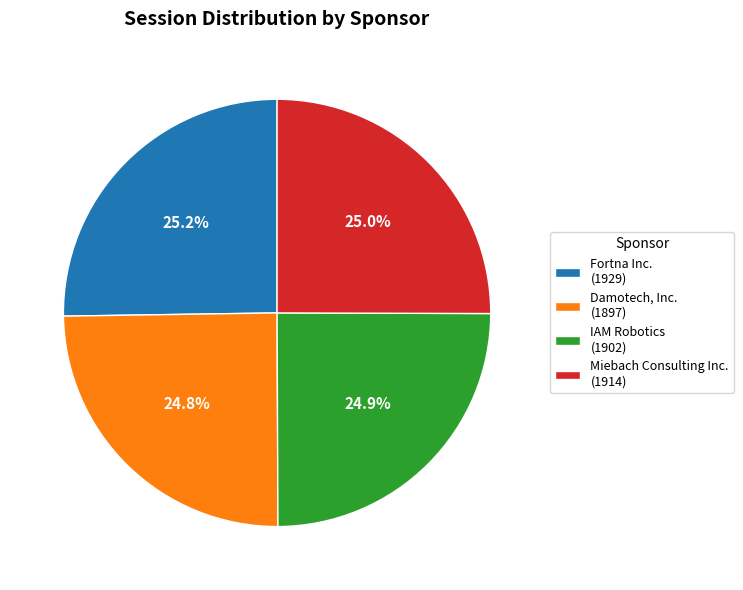

What is the total percentage of Fortna Inc. and Damotech, Inc.?

50.1%